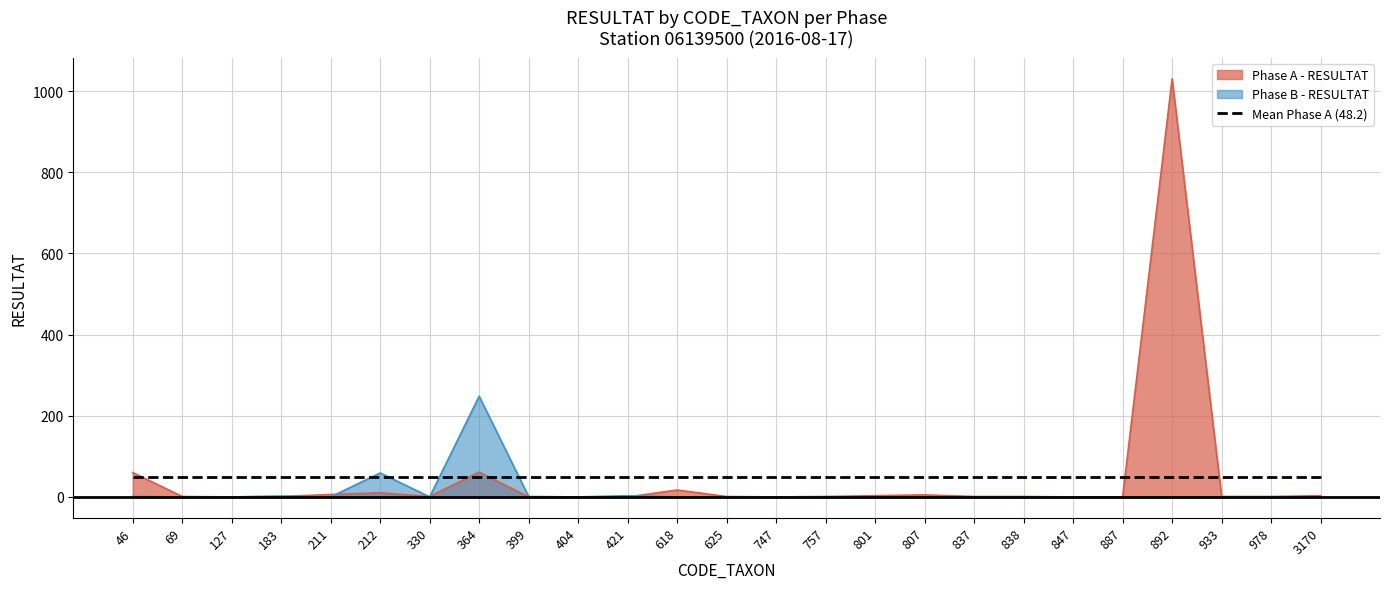

At which label does Phase B - RESULTAT reach its peak?

364